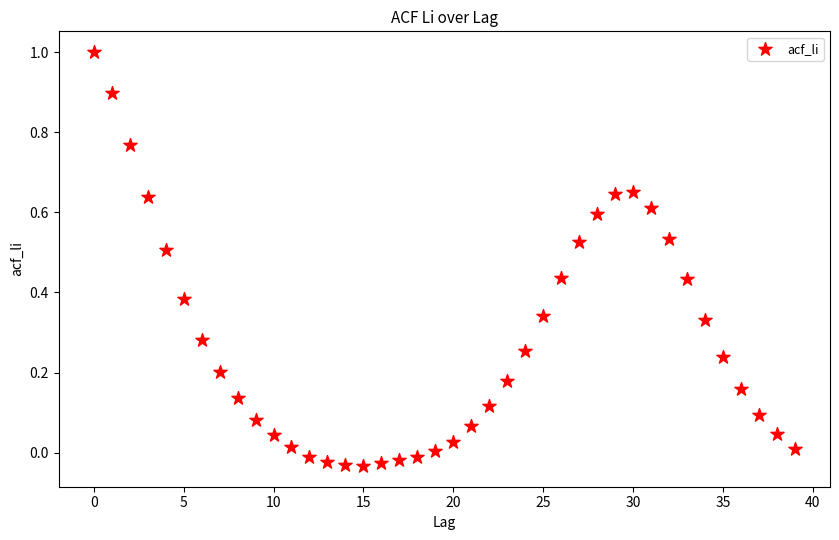

What is the range of Y values (max minus min)?

1.0